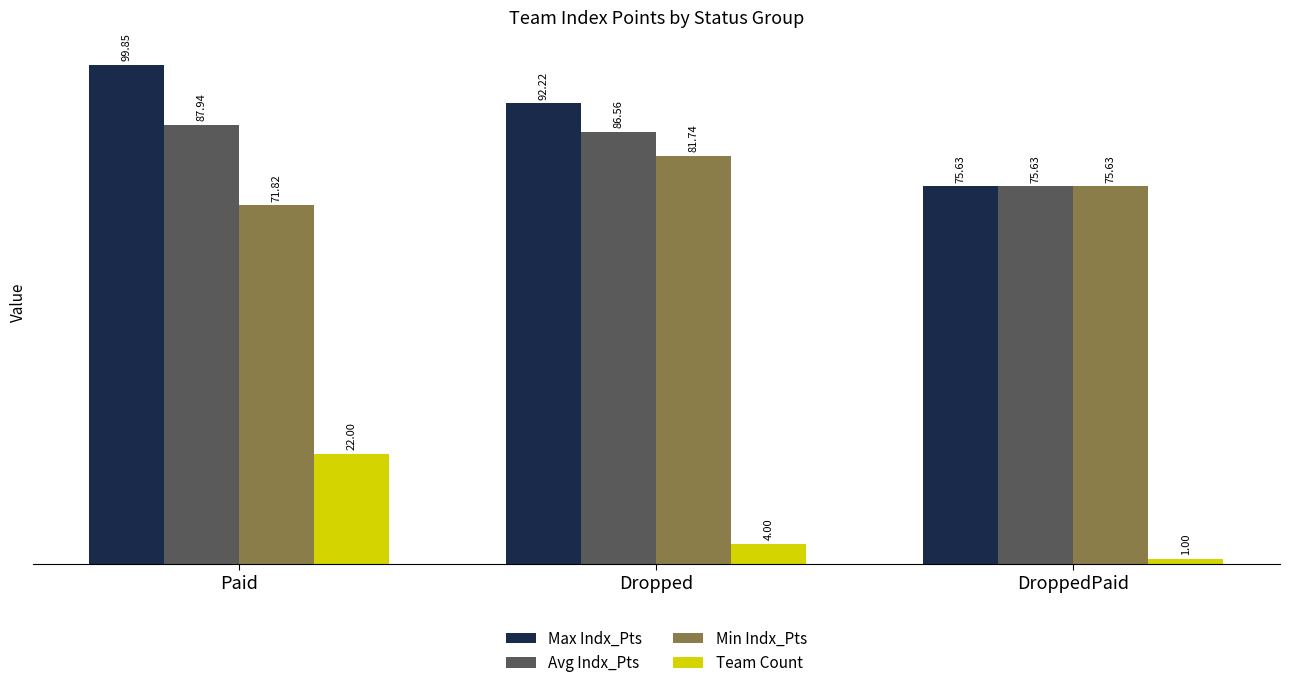

What is the label of the 3rd bar from the left?

DroppedPaid